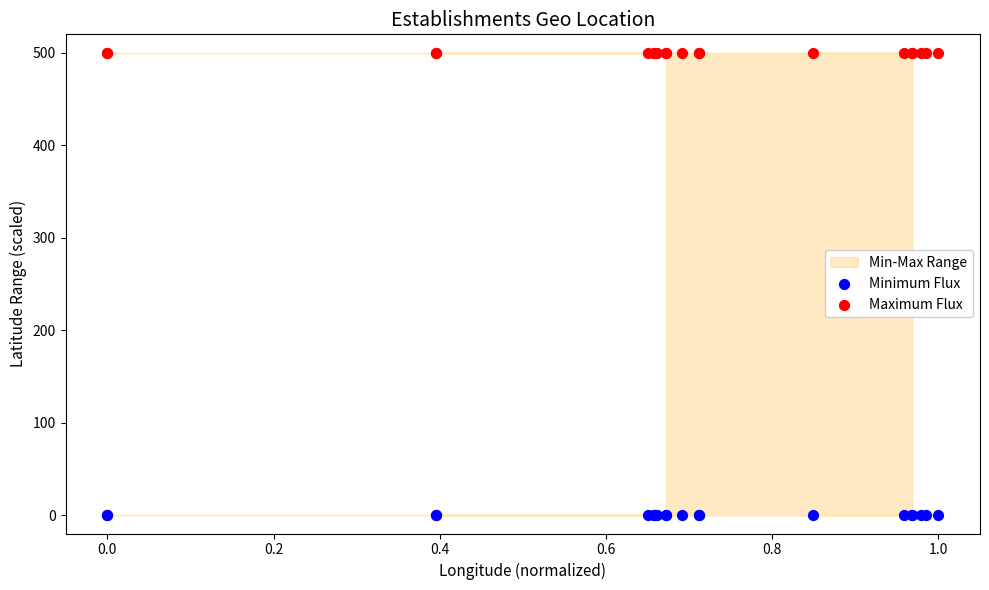

Which series contains the lowest Y value?

Minimum Flux